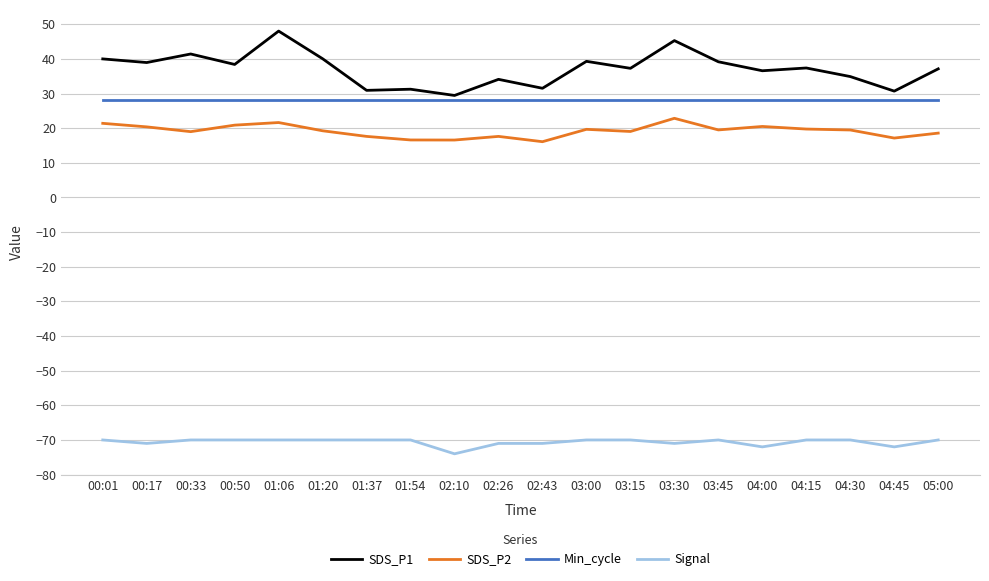

The value of Min_cycle at 05:00 is 28.0. True or false?

True